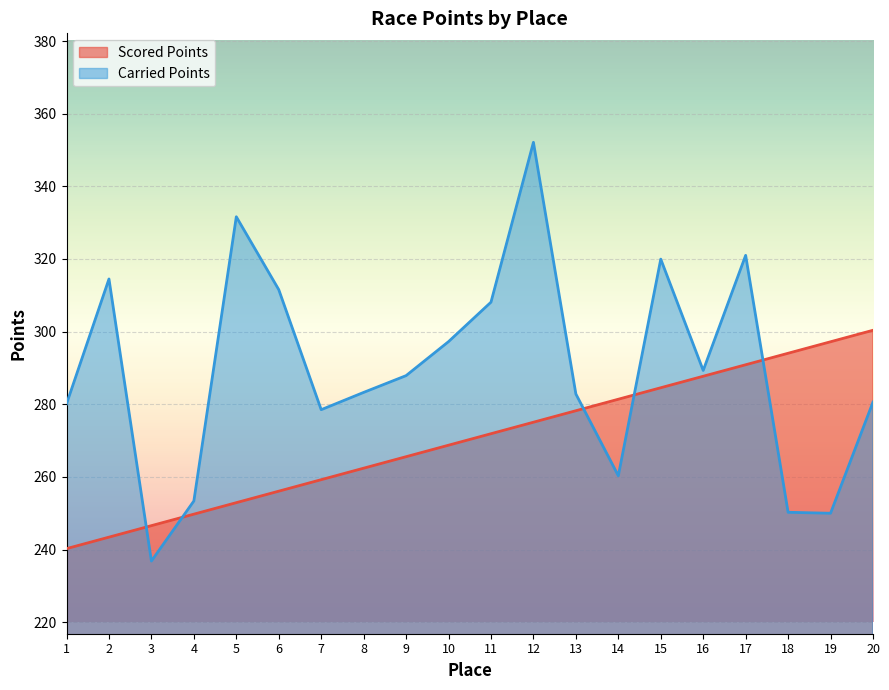

What is the average value of the Carried Points series?

289.5